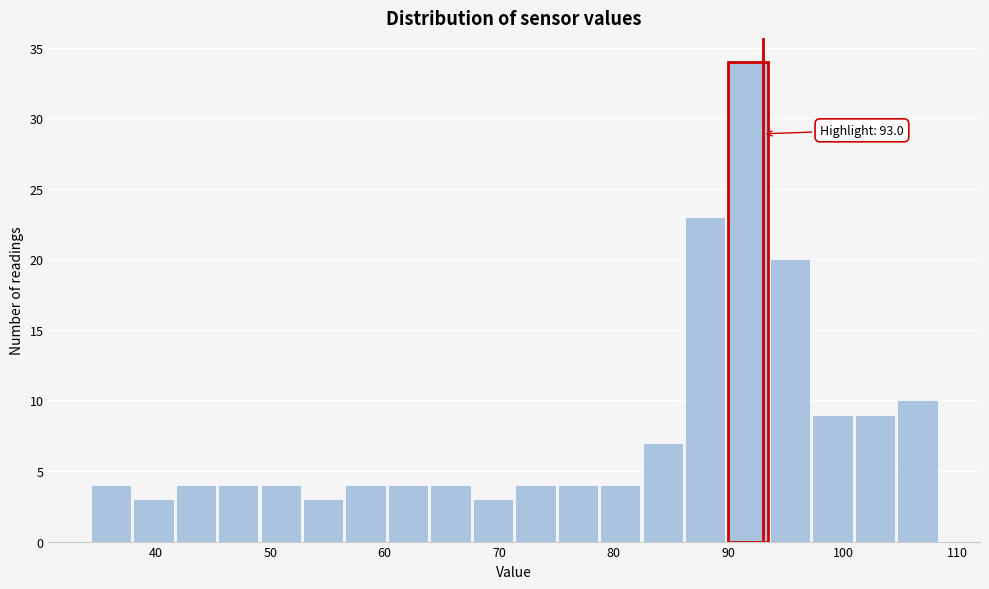

Around what value on the x-axis is the tallest bar? Give the approximate position of its centre, as read against the axis.

92